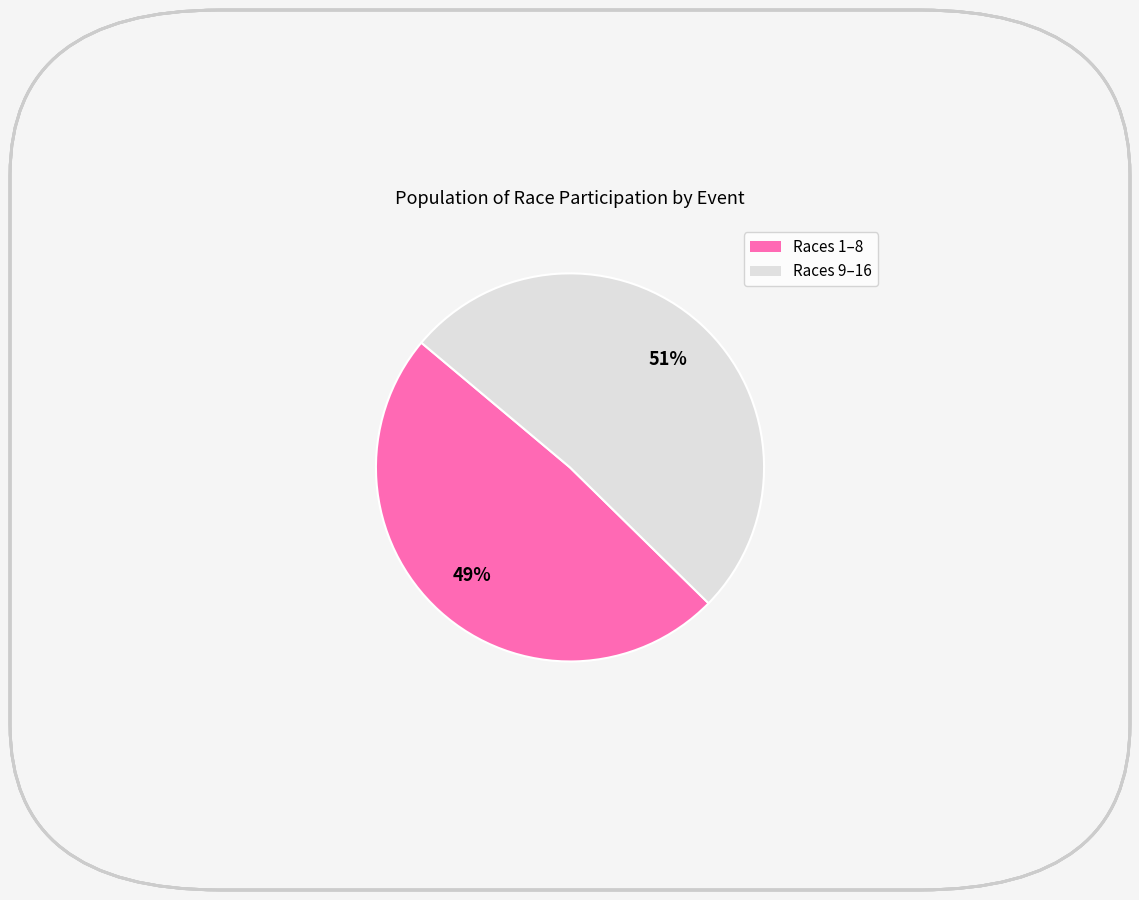

To the nearest percent, what is the average slice percentage?

50%